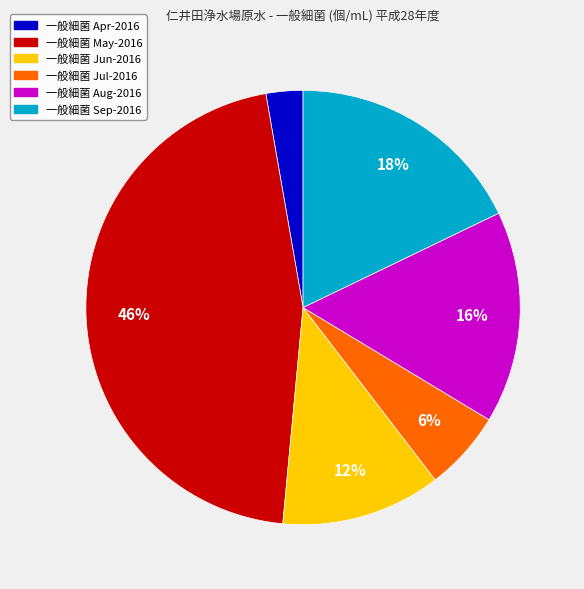

Is there a majority slice in this chart?

No